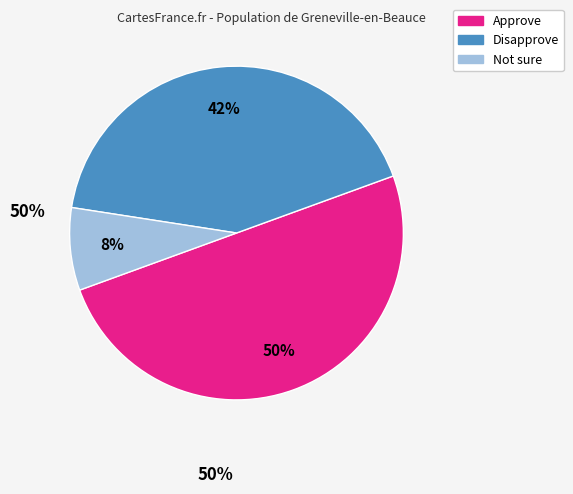

Between Not sure and Disapprove, which is larger?

Disapprove